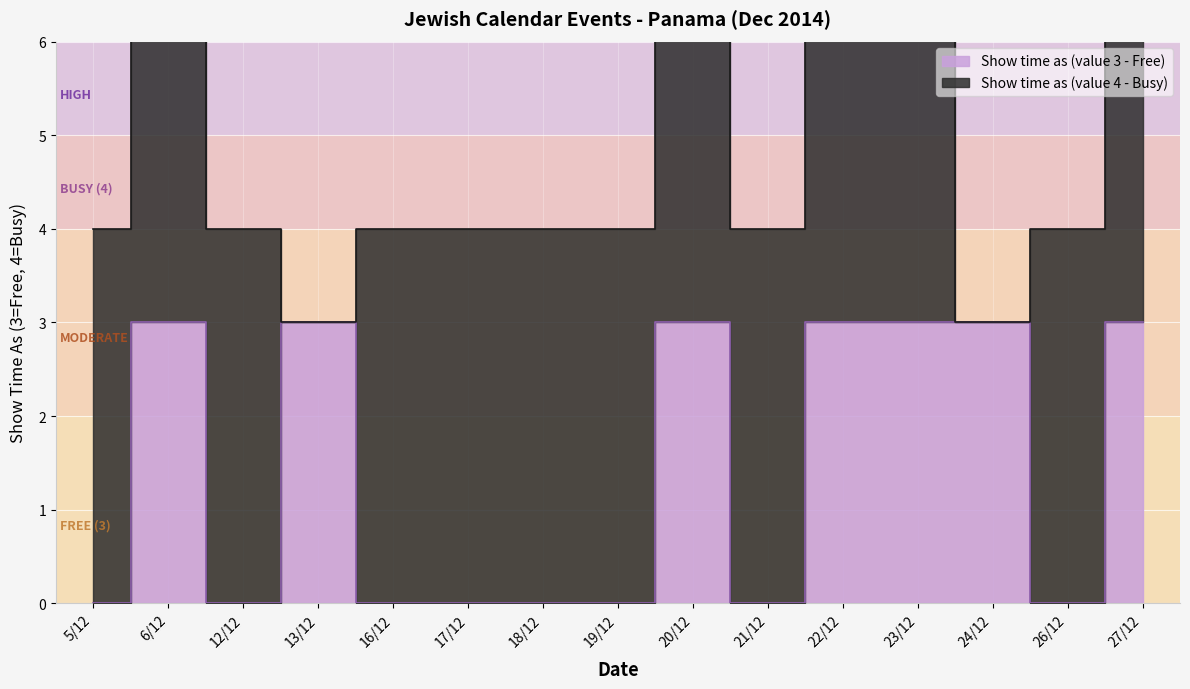

What position from the right is 24/12?

3